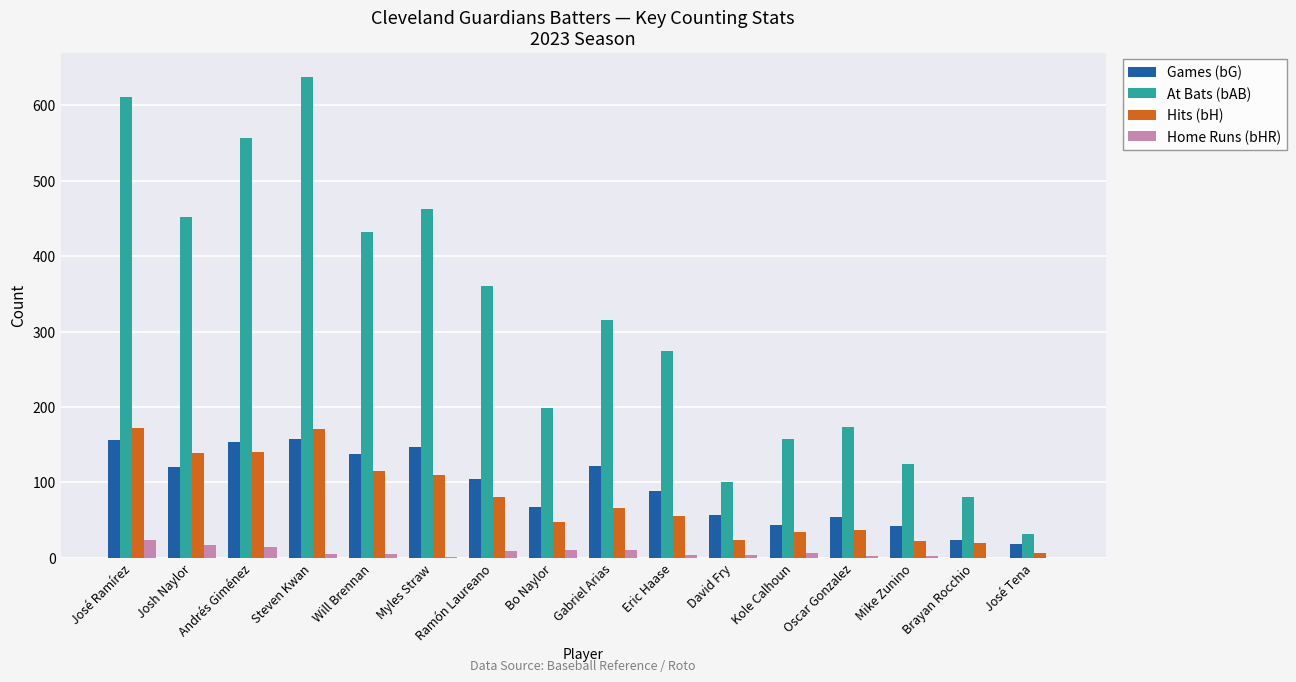

What is the sum of all Home Runs (bHR) values?

116